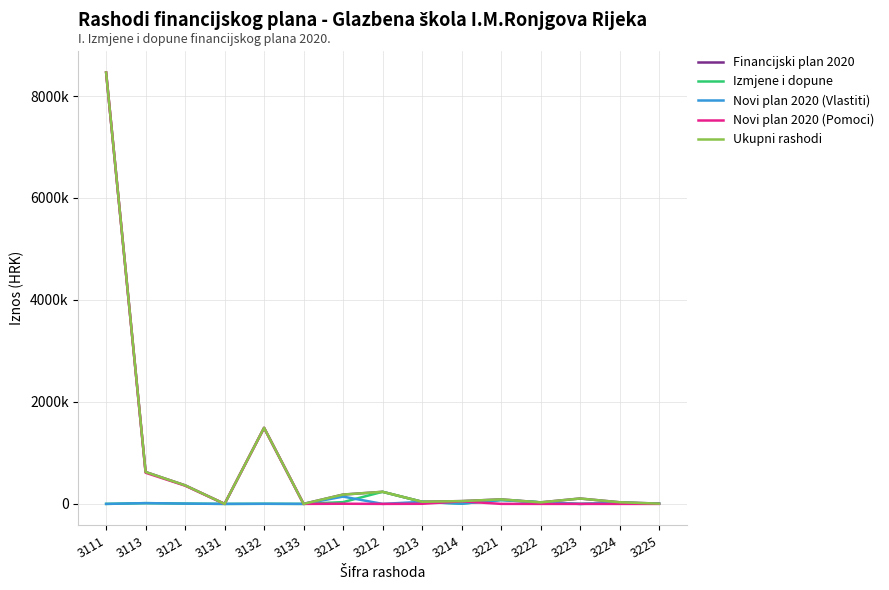

What is the highest value of the Novi plan 2020 (Vlastiti) series?

142967.4